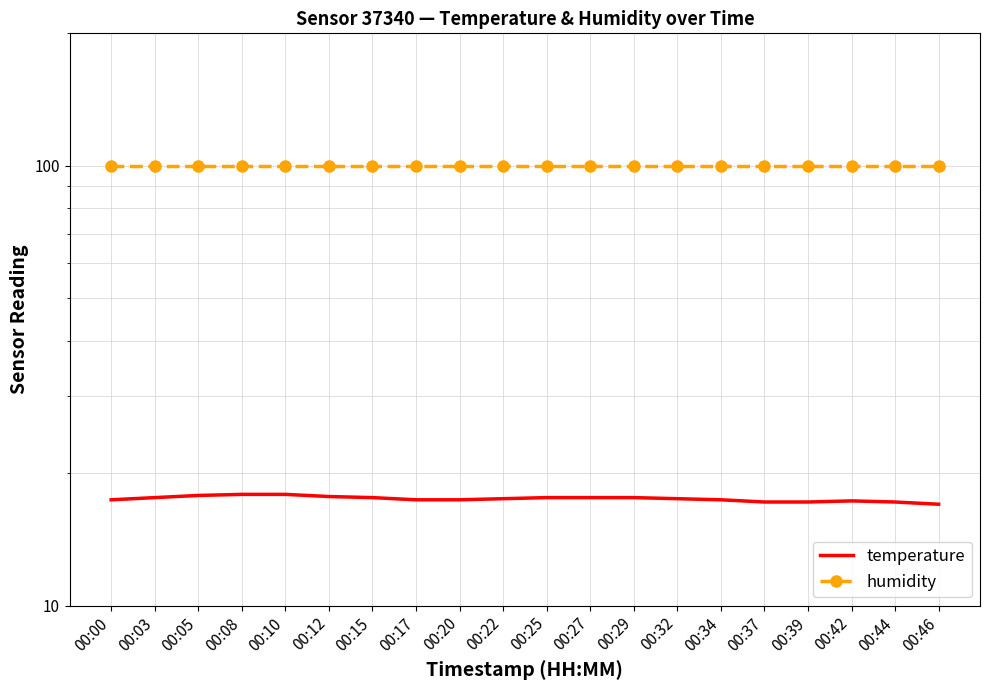

What is the total value across all series at 00:10?

117.8